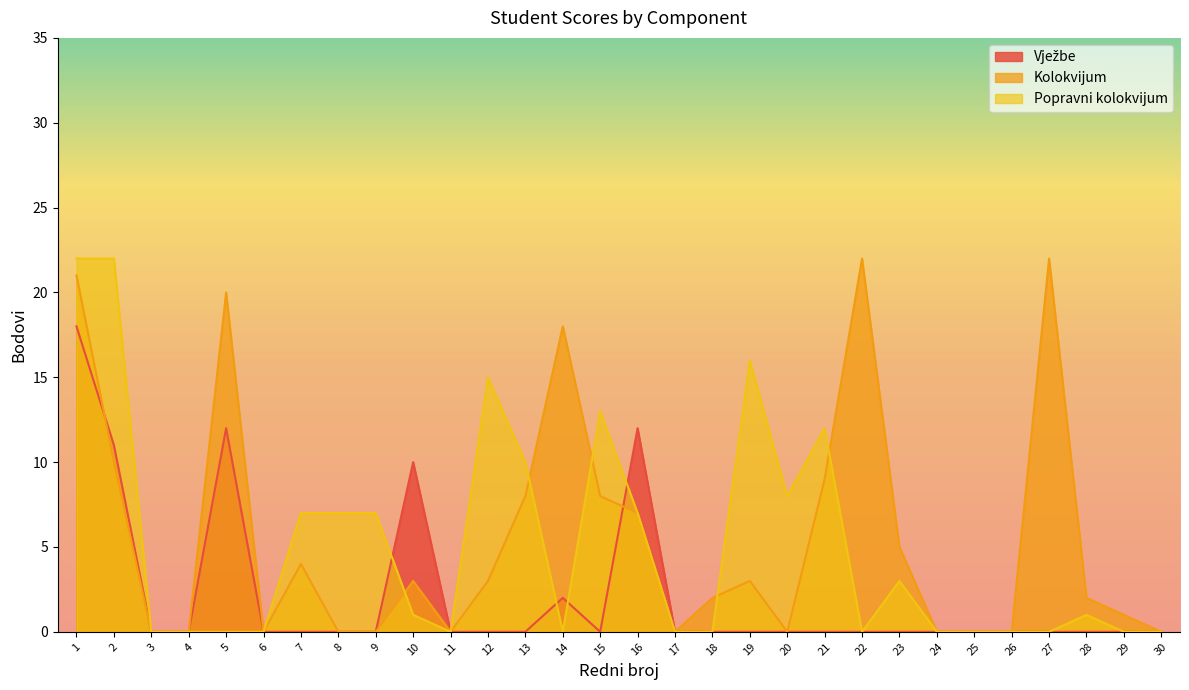

Which series changed the most between 7 and 19?

Popravni kolokvijum